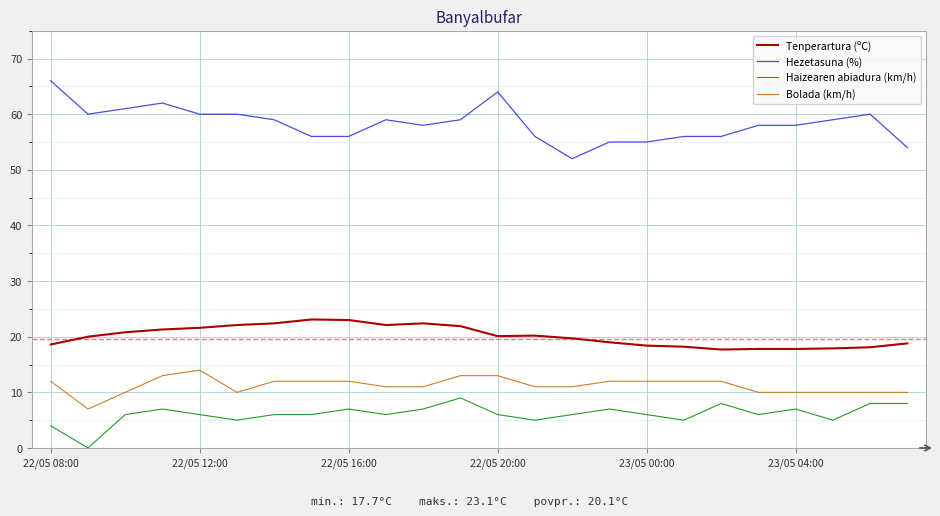

What is the difference between the maximum and second lowest values in the Hezetasuna (%) series?

12.0